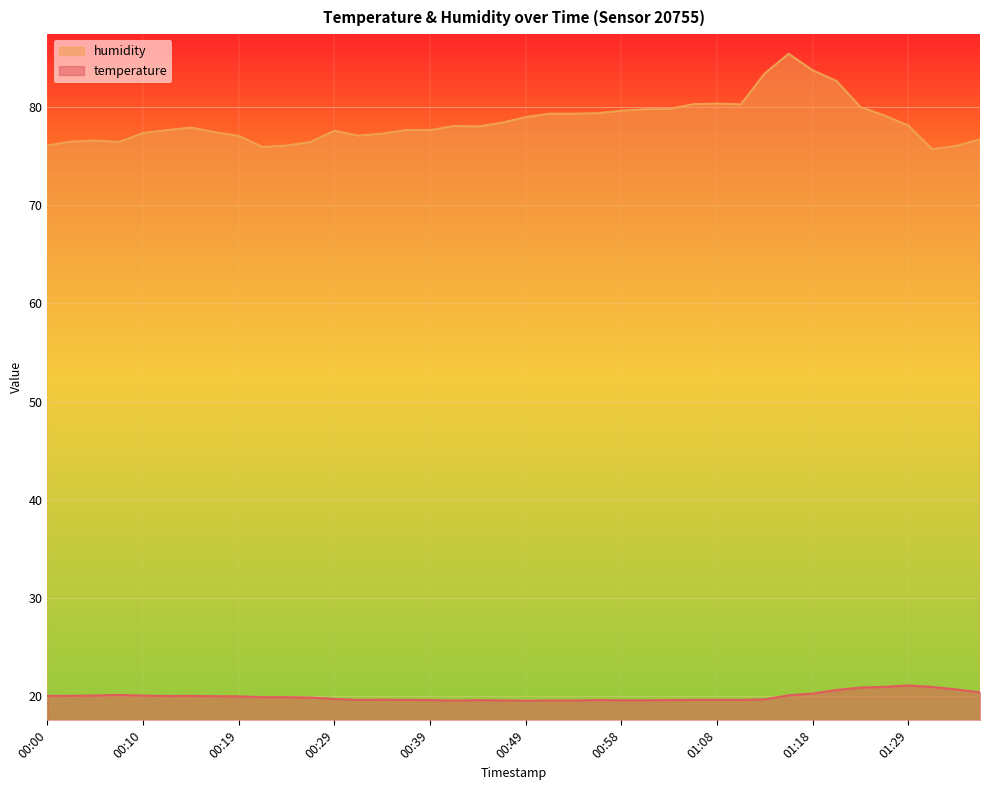

What is the sum of all temperature values?

798.5